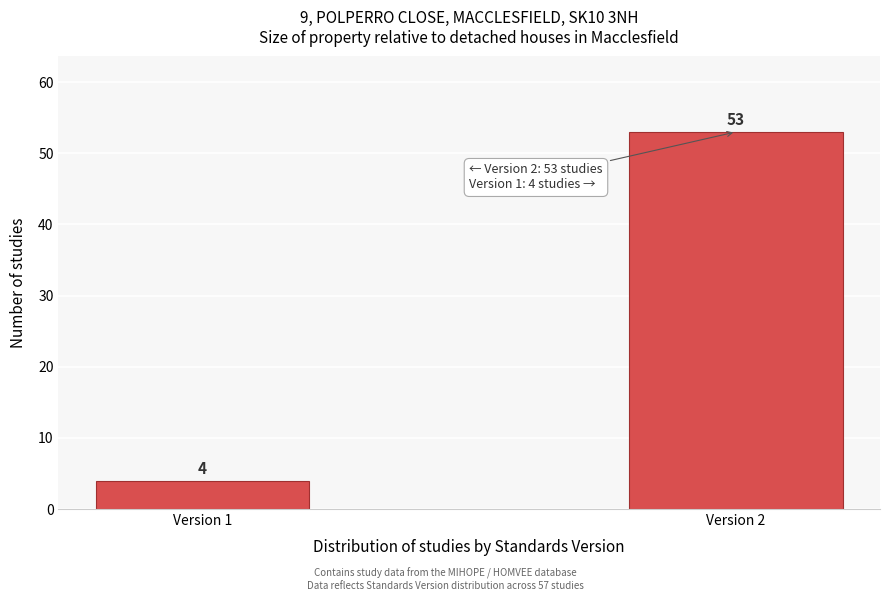

Reading left to right, list all the values displayed in this chart.

4	53